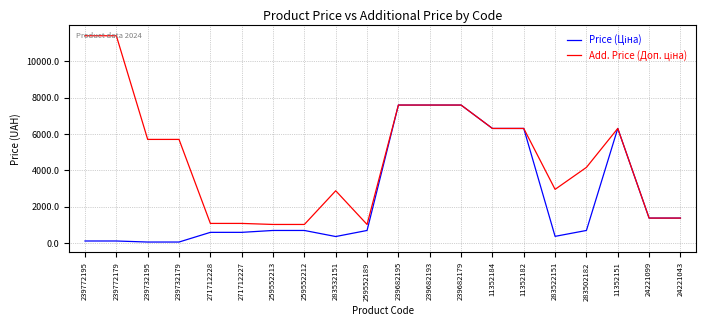

What position from the left is 11352184?

14